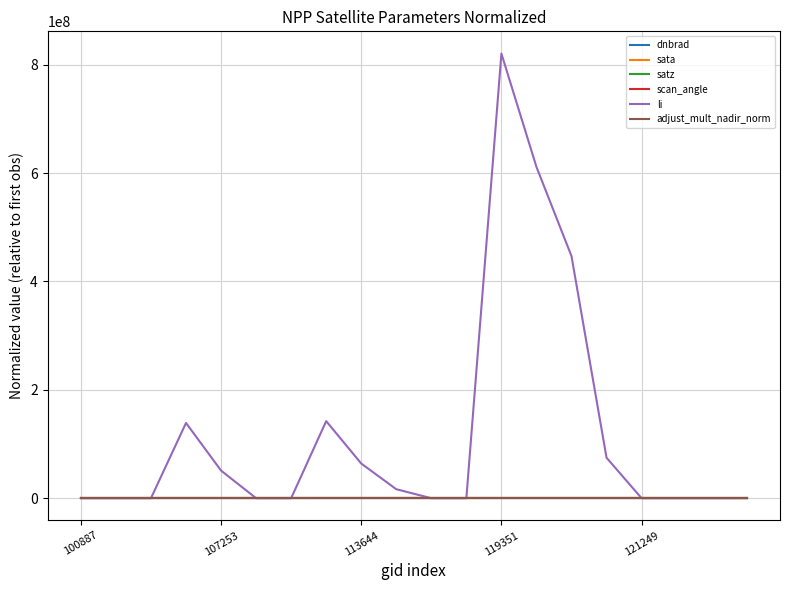

What is the maximum value shown in the chart?

820586753.9